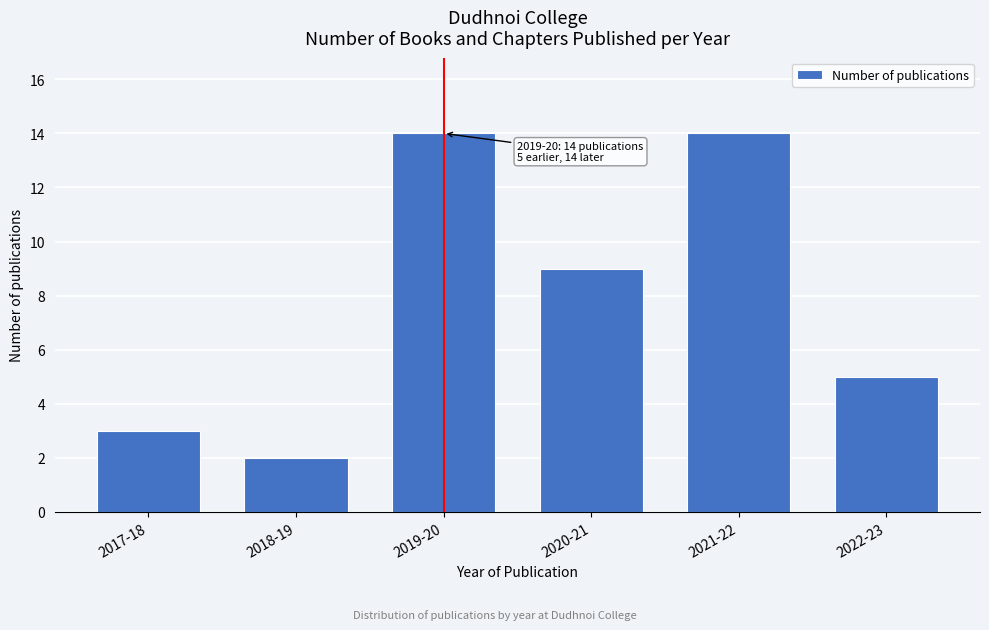

Reading left to right, transcribe all the data shown in this chart.

3	2	14	9	14	5